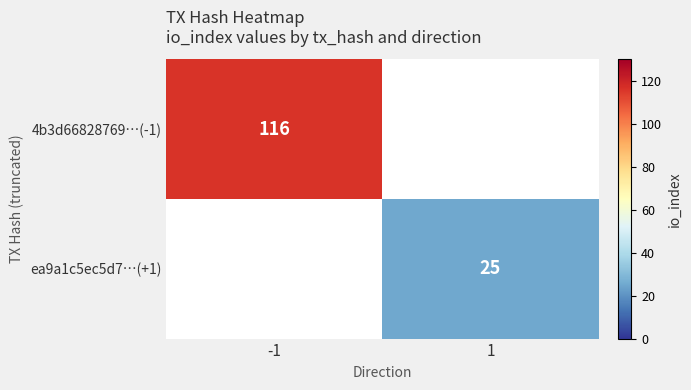

How many distinct data groups are displayed?

2